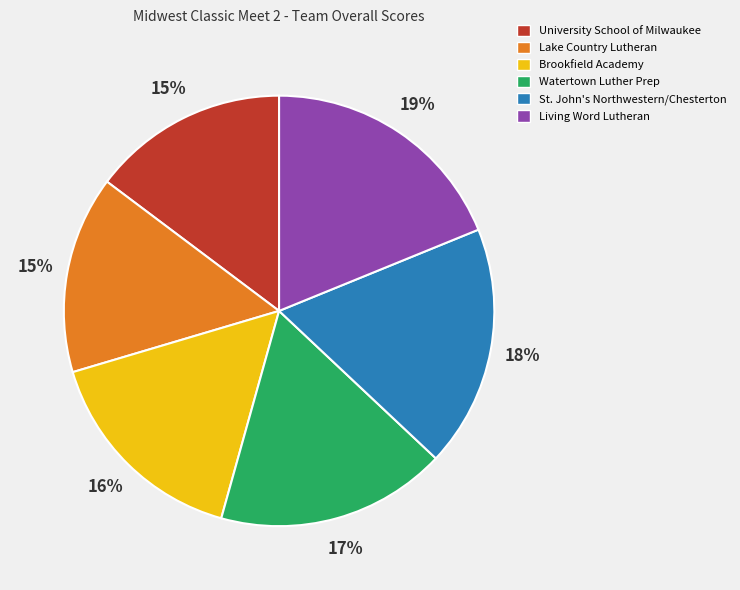

Is the sum of University School of Milwaukee and Brookfield Academy greater than half?

No